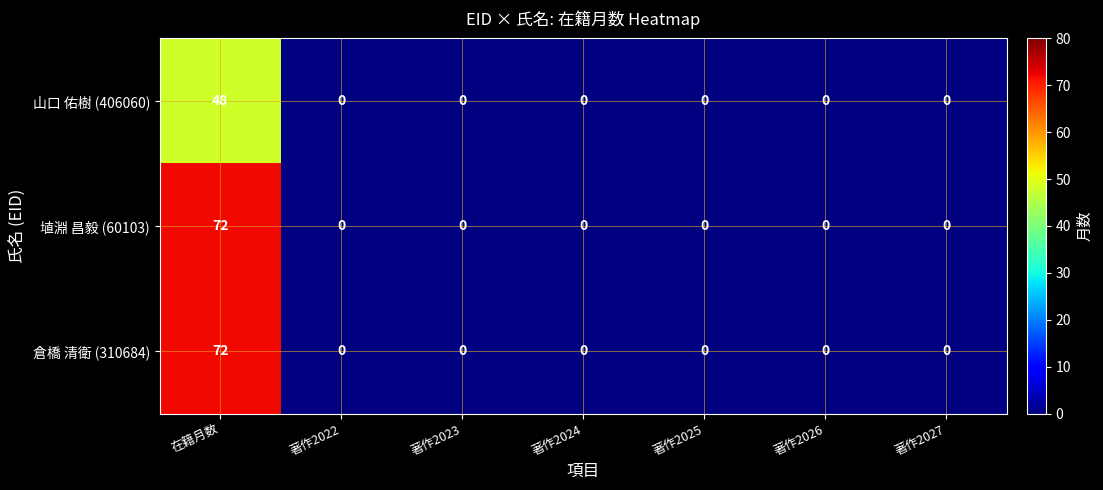

The 埴淵 昌毅 (60103) series shows 40 at 著作2023. True or false?

False